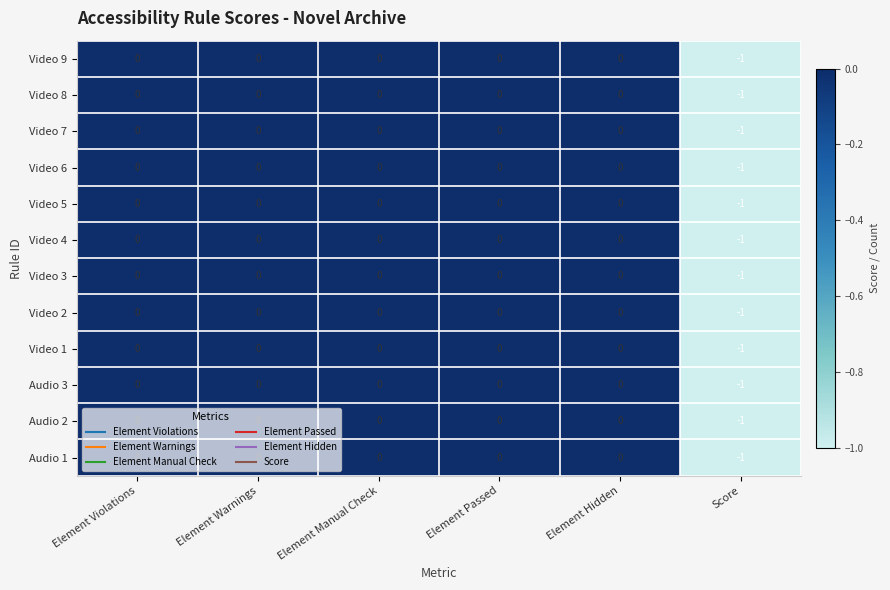

Is the value of Video 4 at Element Hidden greater than the value of Video 6 at Score?

Yes